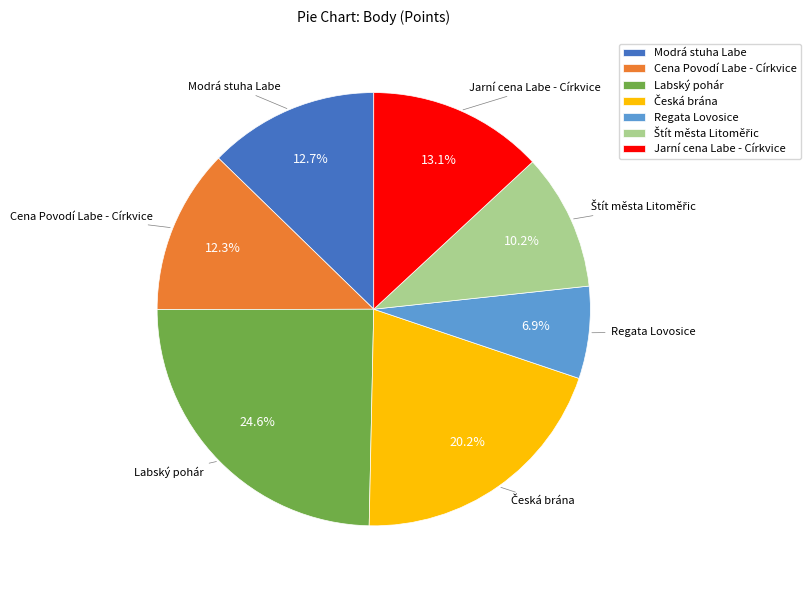

Which slice is the smallest?

Regata Lovosice